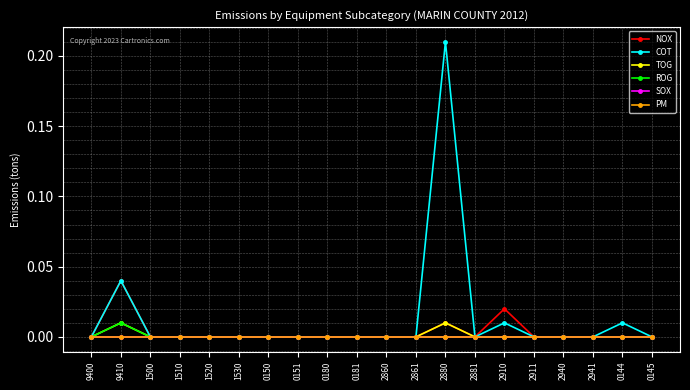

In NOX, how many points are lower than both neighbors (excluding endpoints)?

1